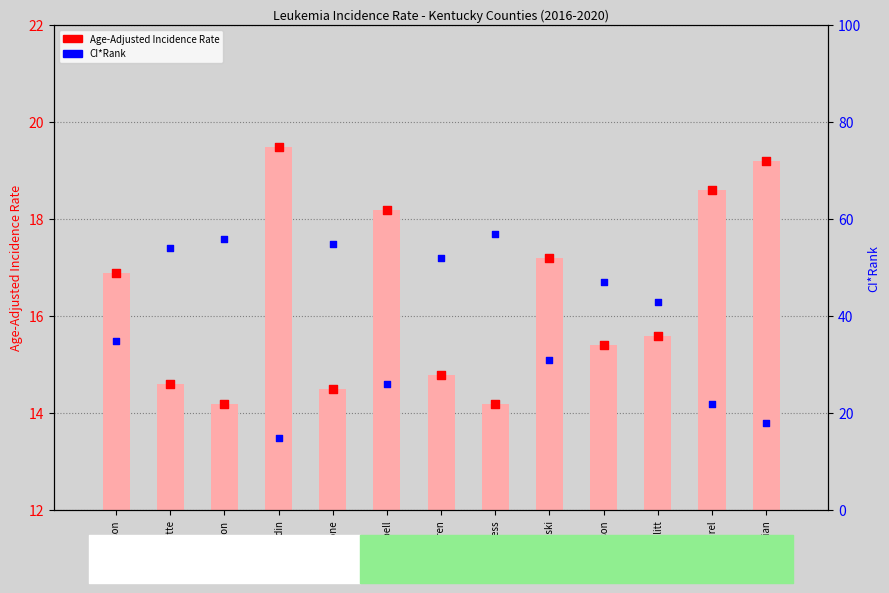

Which series reaches the maximum Y coordinate?

CI*Rank (percentile)